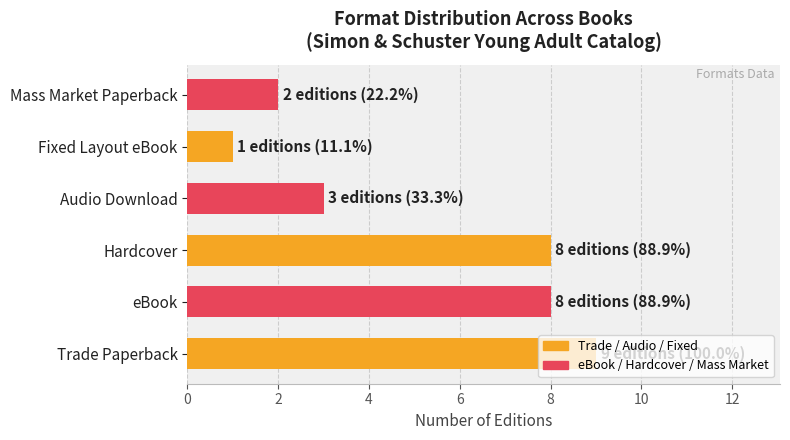

Are the bars grouped side by side (vs. stacked)?

No